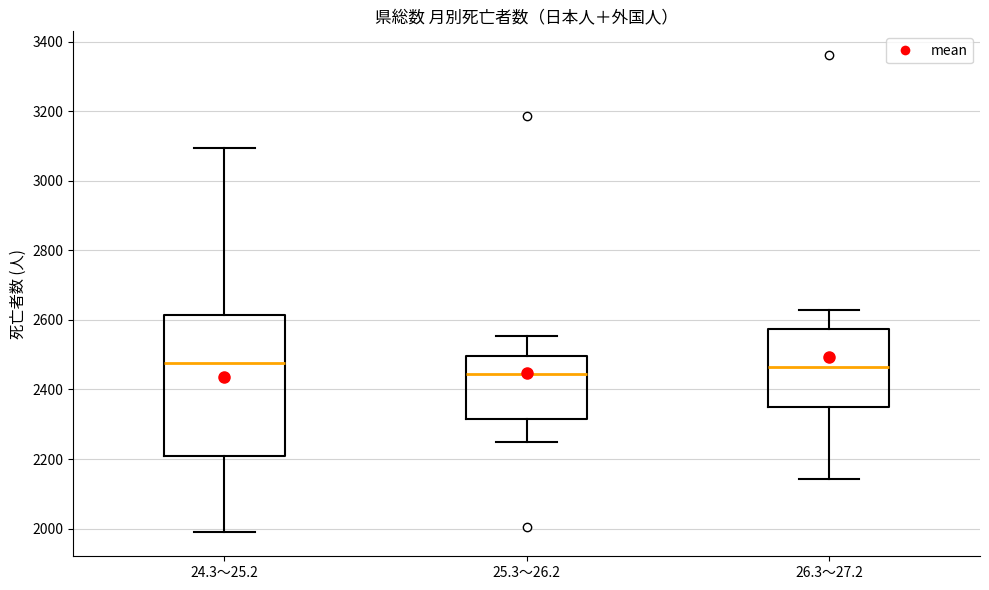

Reading left to right, read every box against the y-axis: the position of its median line, the range the box covers, and the ends of its whiskers. The values are not printed on the chart, so give them approximately, as read against the axis.

24.3～25.2: median 2480, box 2200 to 2620, whiskers 1980 to 3100
25.3～26.2: median 2440, box 2320 to 2500, whiskers 2240 to 2560
26.3～27.2: median 2460, box 2340 to 2580, whiskers 2140 to 2620